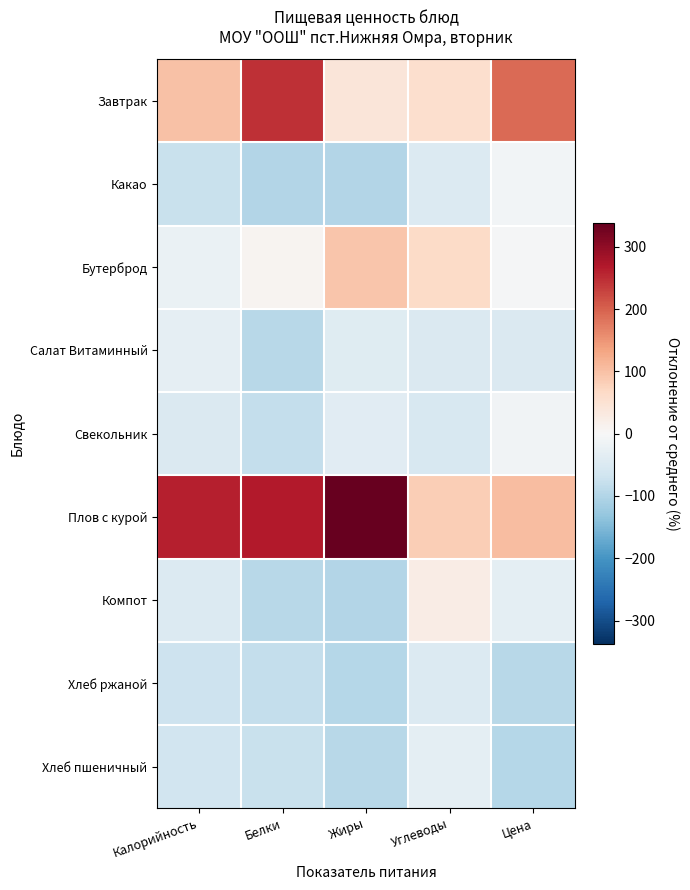

At Жиры, list the series in order from smallest to largest.

Какао, Компот, Хлеб ржаной, Хлеб пшеничный, Салат Витаминный, Свекольник, Завтрак, Бутерброд, Плов с курой